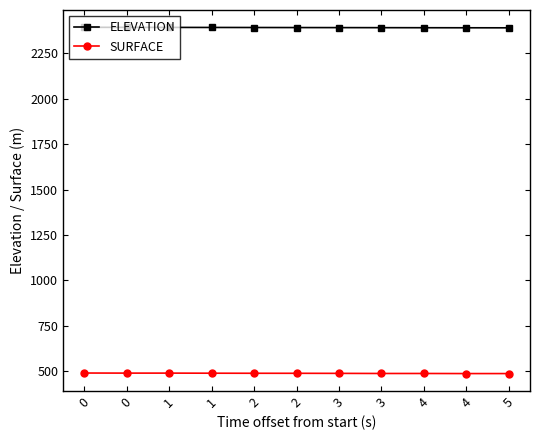

What is the sum of the SURFACE values at 1 and 0?

976.0